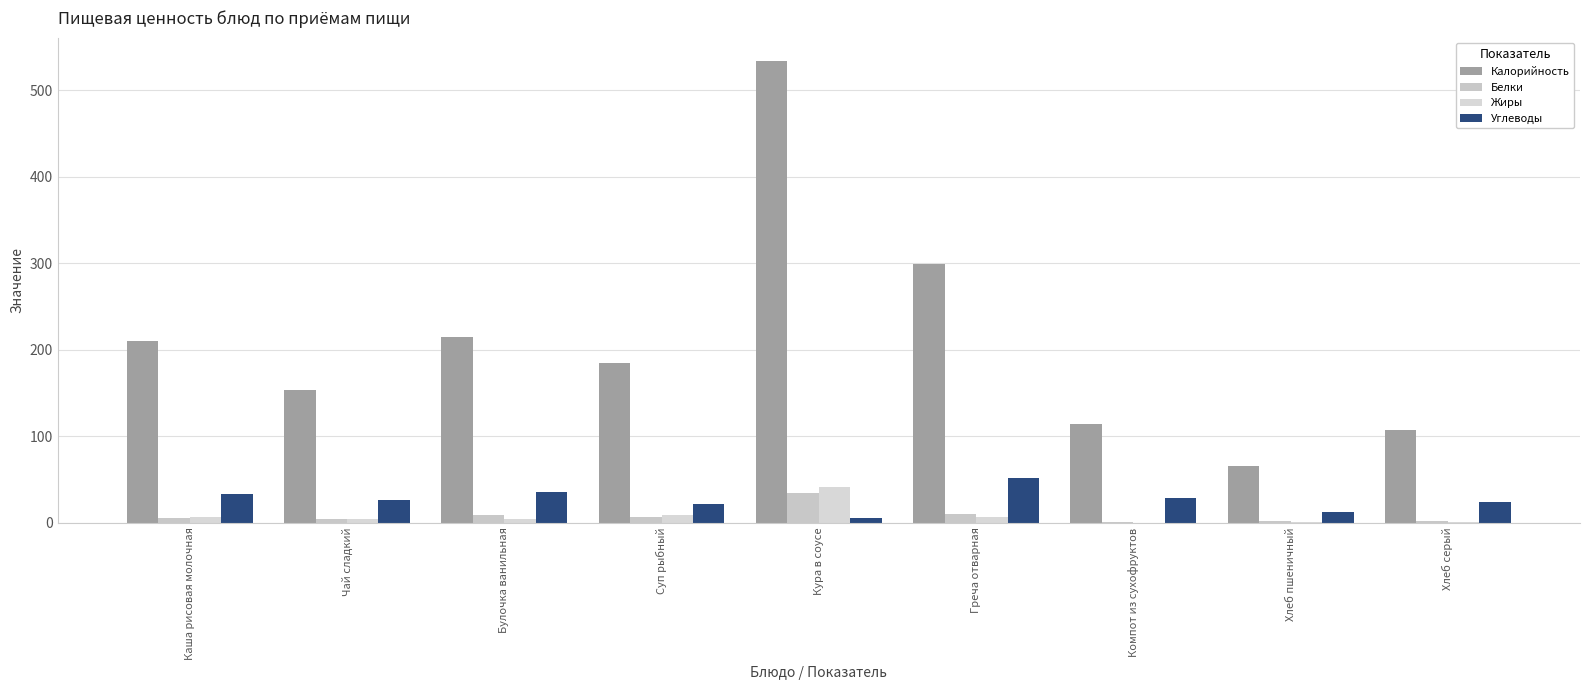

The value of Калорийность at Греча отварная is 299.0. True or false?

True